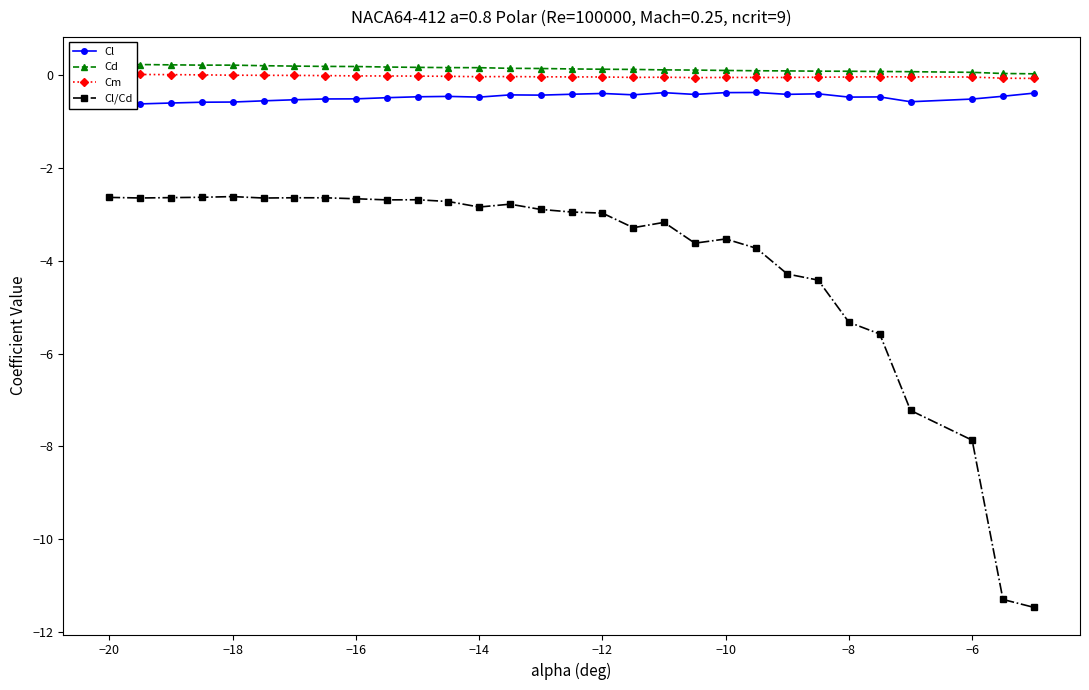

Reading left to right, list all the values displayed in this chart.

Cl: -0.6	-0.6	-0.6	-0.6	-0.6	-0.5	-0.5	-0.5	-0.5	-0.5	-0.5	-0.5	-0.5	-0.4	-0.4	-0.4	-0.4	-0.4	-0.4	-0.4	-0.4	-0.4	-0.4	-0.4	-0.5	-0.5	-0.6	-0.5	-0.5	-0.4
Cd: 0.2	0.2	0.2	0.2	0.2	0.2	0.2	0.2	0.2	0.2	0.2	0.2	0.2	0.2	0.1	0.1	0.1	0.1	0.1	0.1	0.1	0.1	0.1	0.1	0.1	0.1	0.1	0.1	0.0	0.0
Cm: 0.0	0.0	0.0	0.0	0.0	0.0	-0.0	-0.0	-0.0	-0.0	-0.0	-0.0	-0.0	-0.0	-0.0	-0.0	-0.0	-0.0	-0.0	-0.0	-0.0	-0.0	-0.0	-0.0	-0.0	-0.0	-0.0	-0.0	-0.1	-0.1
Cl/Cd: -2.6	-2.6	-2.6	-2.6	-2.6	-2.6	-2.6	-2.6	-2.7	-2.7	-2.7	-2.7	-2.8	-2.8	-2.9	-2.9	-3.0	-3.3	-3.2	-3.6	-3.5	-3.7	-4.3	-4.4	-5.3	-5.6	-7.2	-7.9	-11.3	-11.5